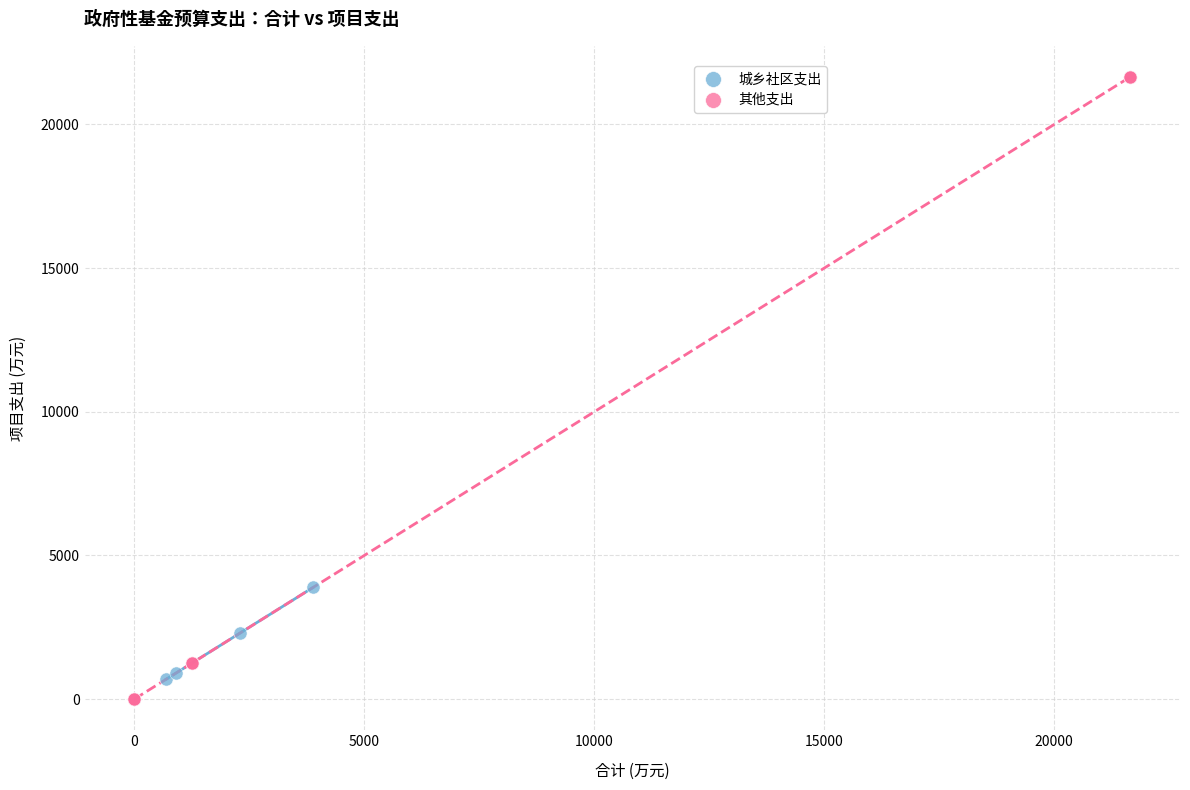

Which series reaches the maximum Y coordinate?

其他支出